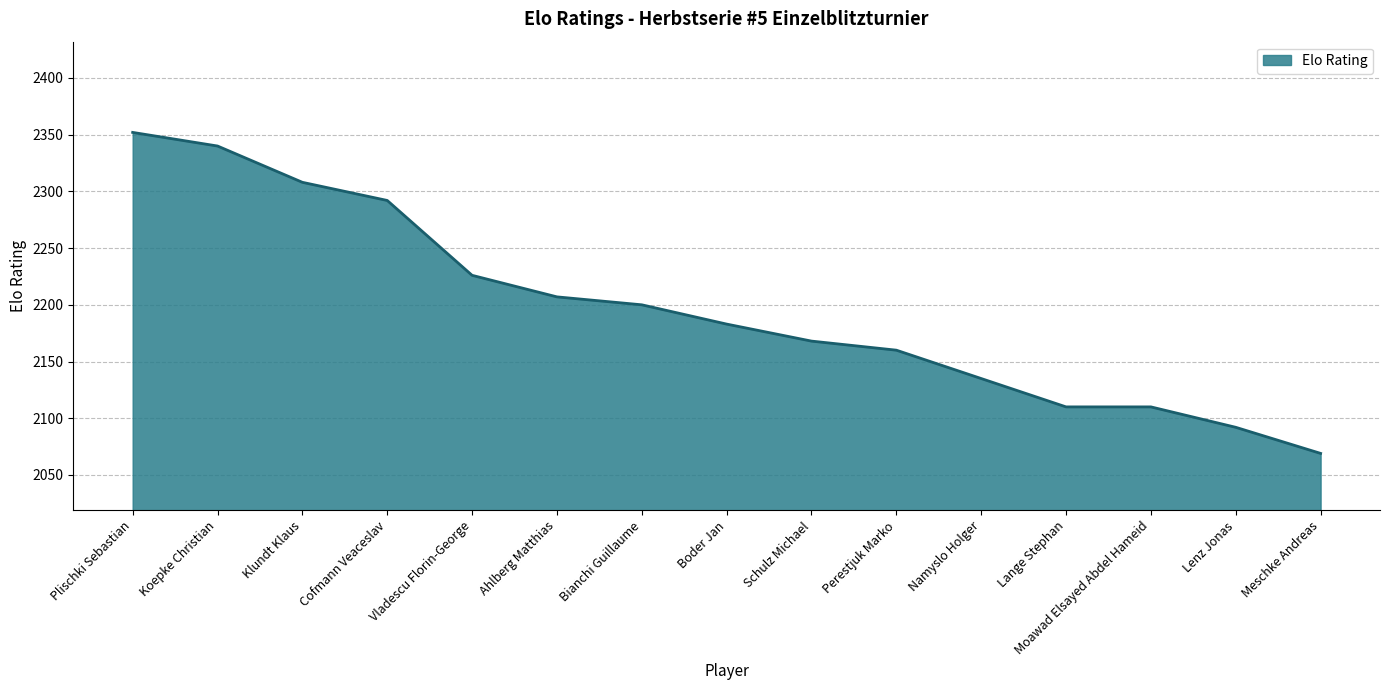

Which has a higher value, Lenz Jonas or Koepke Christian?

Koepke Christian